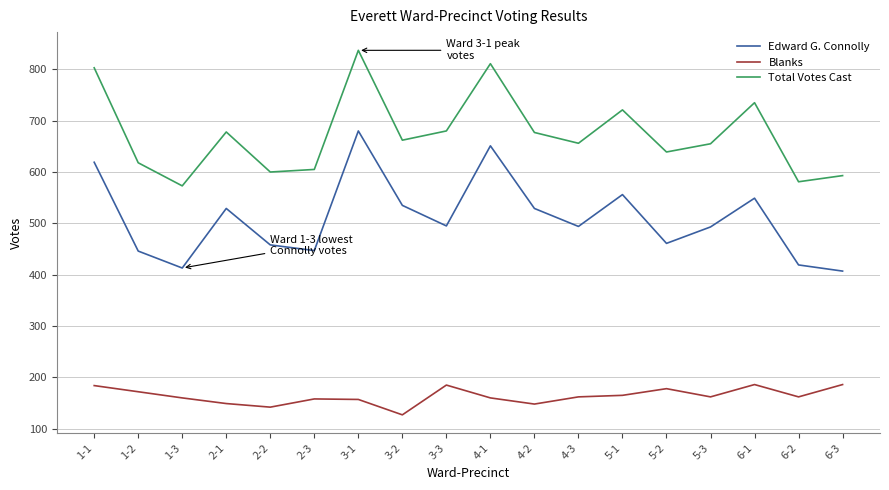

The Edward G. Connolly series shows 458 at 2-2. True or false?

True